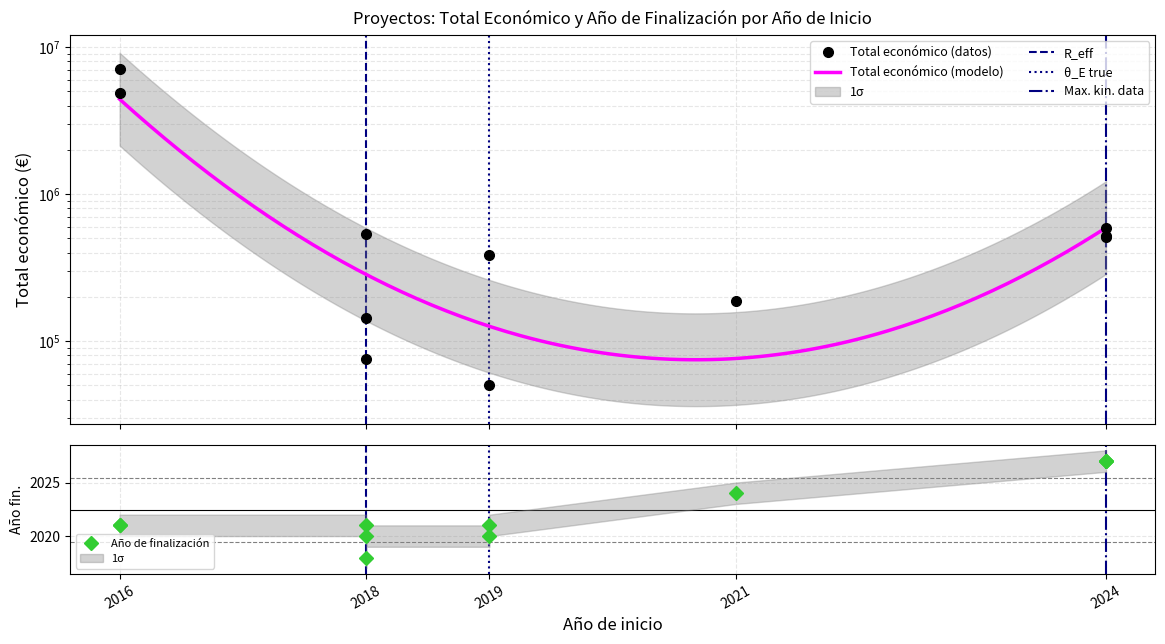

Is the value of Año de finalización at 2016 greater than the value of Total económico at 2024?

No